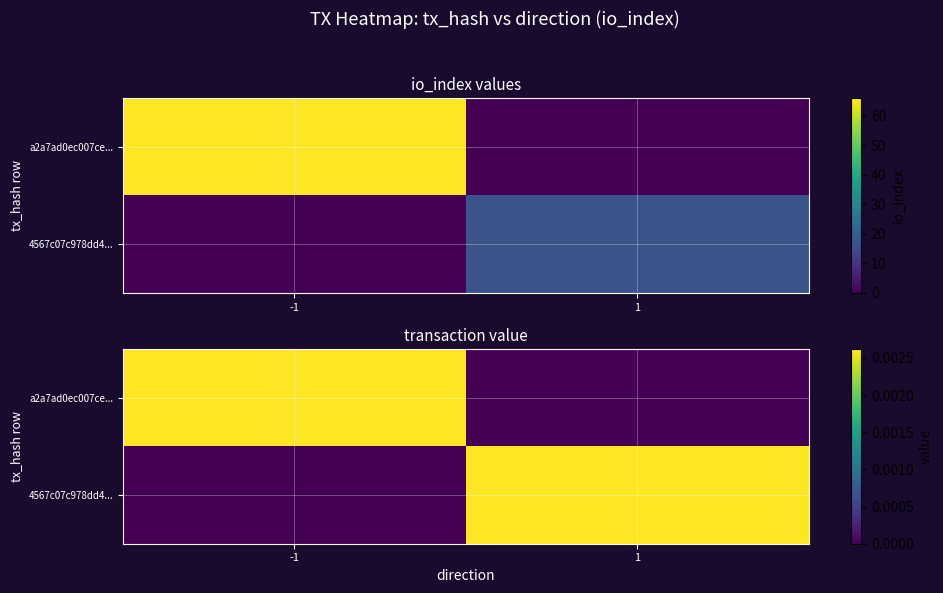

Which series changed the most between -1 and 1?

a2a7ad0ec007ce...